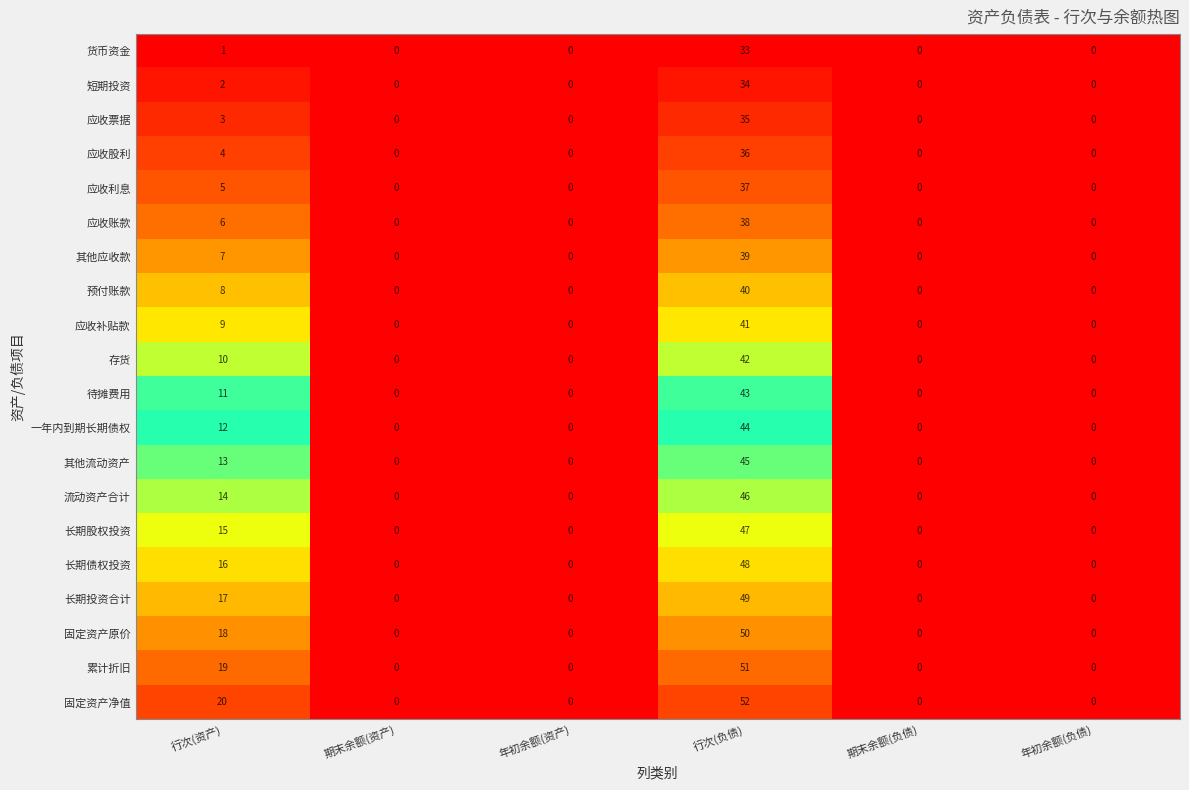

List the series in order of their peak value, highest first.

固定资产净值, 累计折旧, 固定资产原价, 长期投资合计, 长期债权投资, 长期股权投资, 流动资产合计, 其他流动资产, 一年内到期长期债权, 待摊费用, 存货, 应收补贴款, 预付账款, 其他应收款, 应收账款, 应收利息, 应收股利, 应收票据, 短期投资, 货币资金